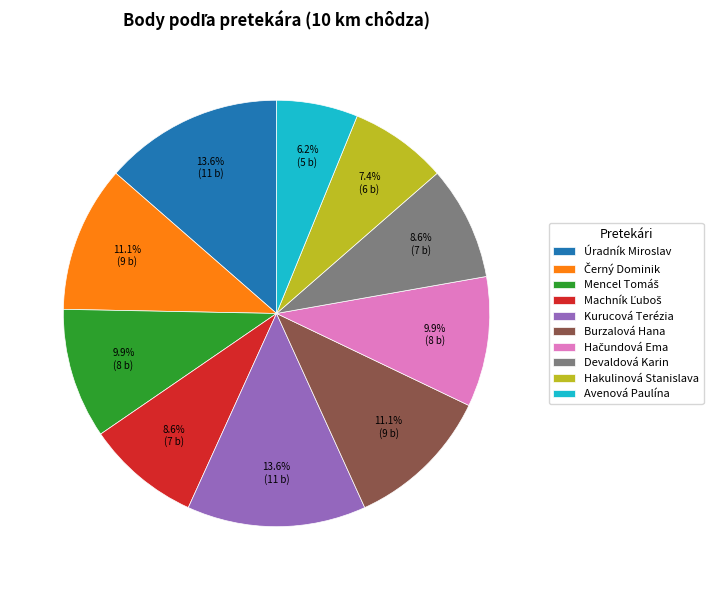

Is it true that Hakulinová Stanislava is 1% of the pie?

False